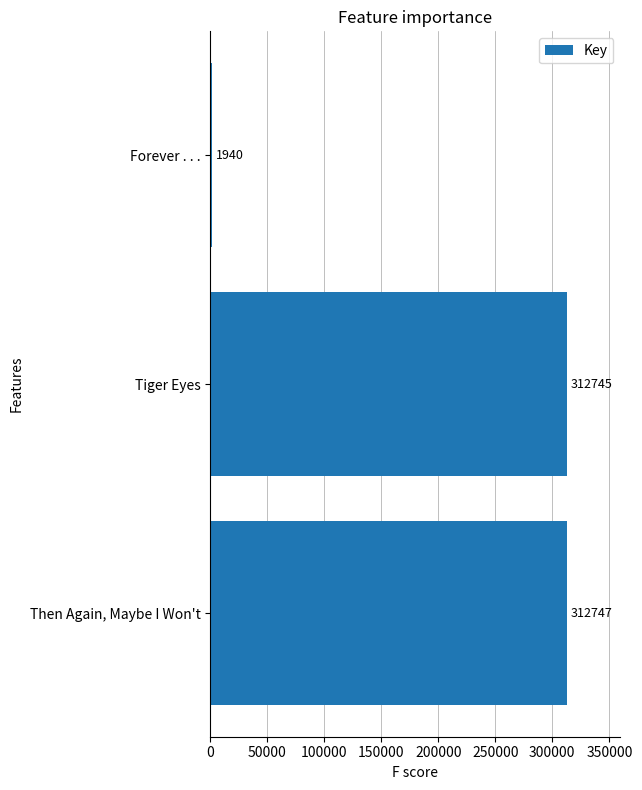

Where is the data nearest to the value 157343?

Tiger Eyes